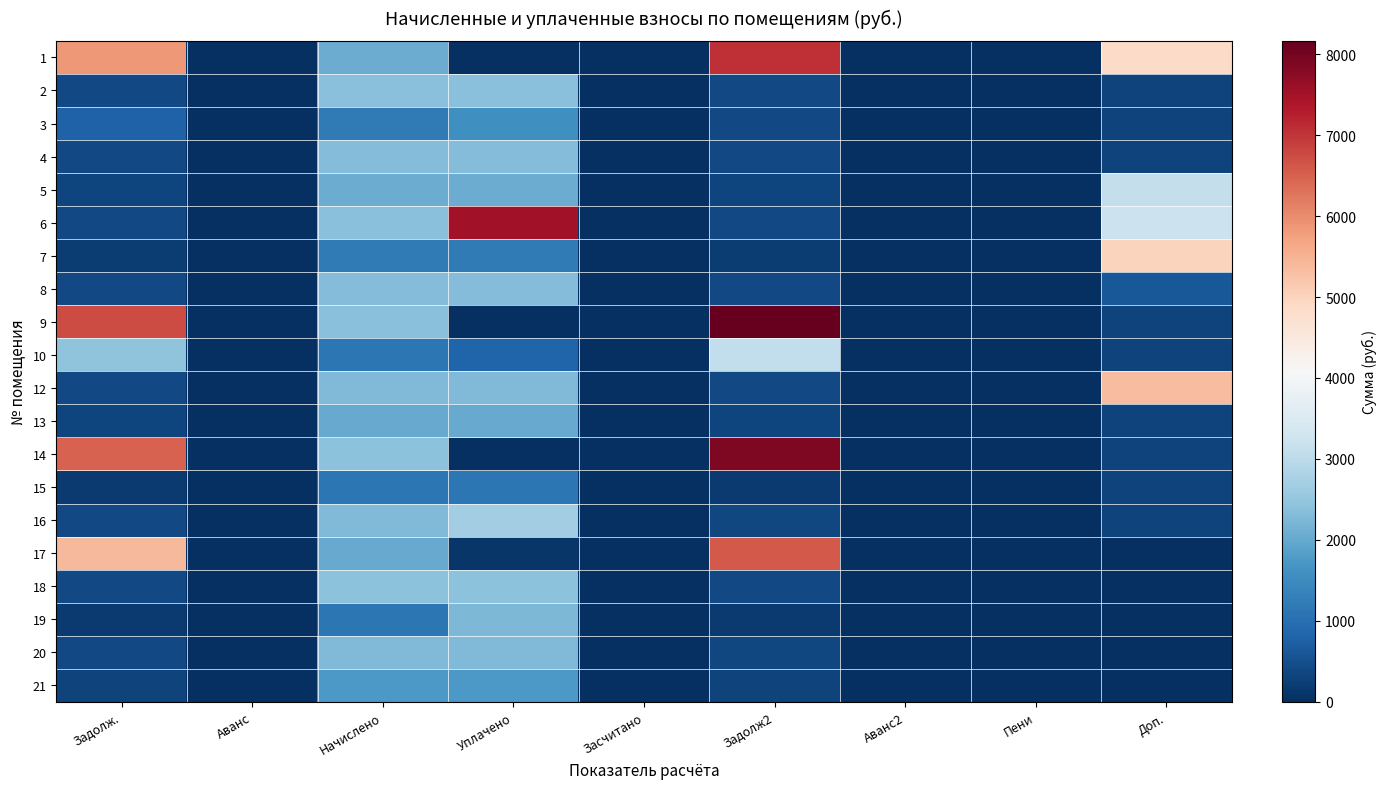

Reading left to right, extract all data points from this chart.

1: Задолж.=5847.1	Аванс=0.0	Начислено=2053.4	Уплачено=0.0	Засчитано=0.0	Задолж2=7067.2	Аванс2=0.0	Пени=0.0	Доп.=4868.6
2: Задолж.=397.4	Аванс=0.0	Начислено=2384.6	Уплачено=2384.6	Засчитано=0.0	Задолж2=397.4	Аванс2=0.0	Пени=0.0	Доп.=309.1
3: Задолж.=794.3	Аванс=0.0	Начислено=1184.0	Уплачено=1578.7	Засчитано=0.0	Задолж2=400.8	Аванс2=0.0	Пени=11.5	Доп.=291.9
4: Задолж.=389.2	Аванс=0.0	Начислено=2314.3	Уплачено=2314.3	Засчитано=0.0	Задолж2=385.7	Аванс2=0.0	Пени=3.7	Доп.=294.2
5: Задолж.=344.4	Аванс=0.0	Начислено=2053.4	Уплачено=2053.4	Засчитано=0.0	Задолж2=342.2	Аванс2=0.0	Пени=2.1	Доп.=3099.1
6: Задолж.=399.6	Аванс=0.0	Начислено=2384.6	Уплачено=7516.8	Засчитано=0.0	Задолж2=397.4	Аванс2=0.0	Пени=2.2	Доп.=3218.1
7: Задолж.=197.3	Аванс=0.0	Начислено=1184.0	Уплачено=1184.0	Засчитано=0.0	Задолж2=197.3	Аванс2=0.0	Пени=0.0	Доп.=4998.3
8: Задолж.=389.1	Аванс=0.0	Начислено=2314.3	Уплачено=2314.3	Засчитано=0.0	Задолж2=386.4	Аванс2=0.0	Пени=3.5	Доп.=628.6
9: Задолж.=6754.8	Аванс=0.0	Начислено=2372.2	Уплачено=0.0	Засчитано=0.0	Задолж2=8164.3	Аванс2=0.0	Пени=0.0	Доп.=298.6
10: Задолж.=2435.4	Аванс=0.0	Начислено=1138.5	Уплачено=800.0	Засчитано=0.0	Задолж2=3085.4	Аванс2=0.0	Пени=0.0	Доп.=297.9
12: Задолж.=385.3	Аванс=0.0	Начислено=2293.6	Уплачено=2293.6	Засчитано=0.0	Задолж2=385.3	Аванс2=0.0	Пени=0.0	Доп.=5328.4
13: Задолж.=343.3	Аванс=0.0	Начислено=2036.9	Уплачено=2036.9	Засчитано=0.0	Задолж2=339.5	Аванс2=0.0	Пени=3.9	Доп.=291.9
14: Задолж.=6483.5	Аванс=0.0	Начислено=2413.6	Уплачено=0.0	Засчитано=0.0	Задолж2=7904.9	Аванс2=0.0	Пени=0.0	Доп.=287.6
15: Задолж.=189.1	Аванс=0.0	Начислено=1126.1	Уплачено=1126.1	Засчитано=0.0	Задолж2=187.7	Аванс2=0.0	Пени=1.4	Доп.=316.8
16: Задолж.=385.2	Аванс=0.0	Начислено=2293.6	Уплачено=2675.8	Засчитано=0.0	Задолж2=382.7	Аванс2=0.0	Пени=2.9	Доп.=312.6
17: Задолж.=5395.4	Аванс=0.0	Начислено=2036.9	Уплачено=100.0	Засчитано=0.0	Задолж2=6592.4	Аванс2=0.0	Пени=0.0	Доп.=0.0
18: Задолж.=402.3	Аванс=0.0	Начислено=2413.6	Уплачено=2413.6	Засчитано=0.0	Задолж2=402.3	Аванс2=0.0	Пени=0.0	Доп.=0.0
19: Задолж.=189.1	Аванс=0.0	Начислено=1126.1	Уплачено=2252.2	Засчитано=0.0	Задолж2=187.7	Аванс2=0.0	Пени=3.4	Доп.=0.0
20: Задолж.=385.2	Аванс=0.0	Начислено=2293.6	Уплачено=2293.6	Засчитано=0.0	Задолж2=382.3	Аванс2=0.0	Пени=2.9	Доп.=0.0
21: Задолж.=297.2	Аванс=0.0	Начислено=1751.2	Уплачено=1751.2	Засчитано=0.0	Задолж2=291.9	Аванс2=0.0	Пени=5.8	Доп.=0.0